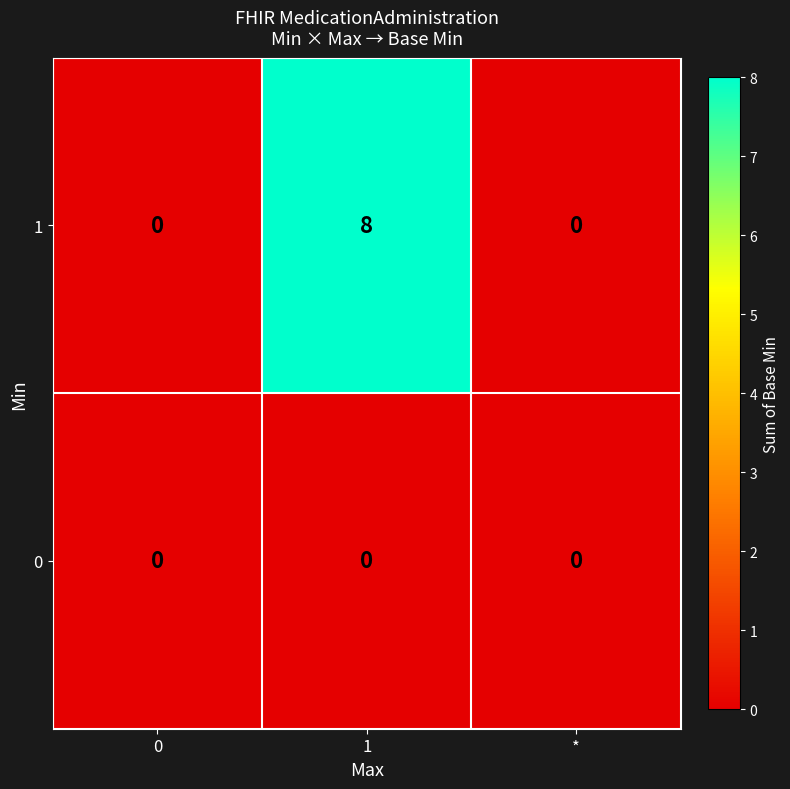

Which label corresponds to the largest value in the chart?

1